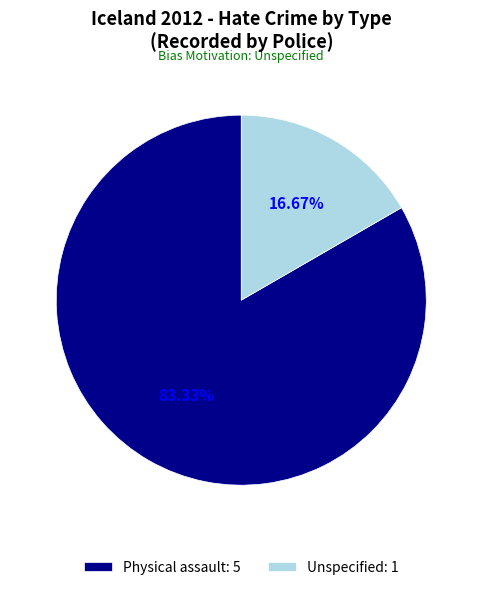

To the nearest percent, what portion does Physical assault represent?

83%